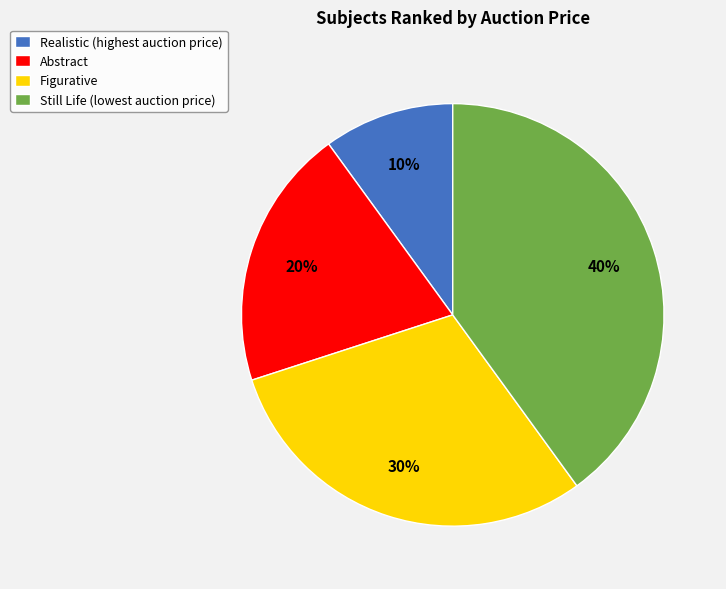

Is there a majority slice in this chart?

No